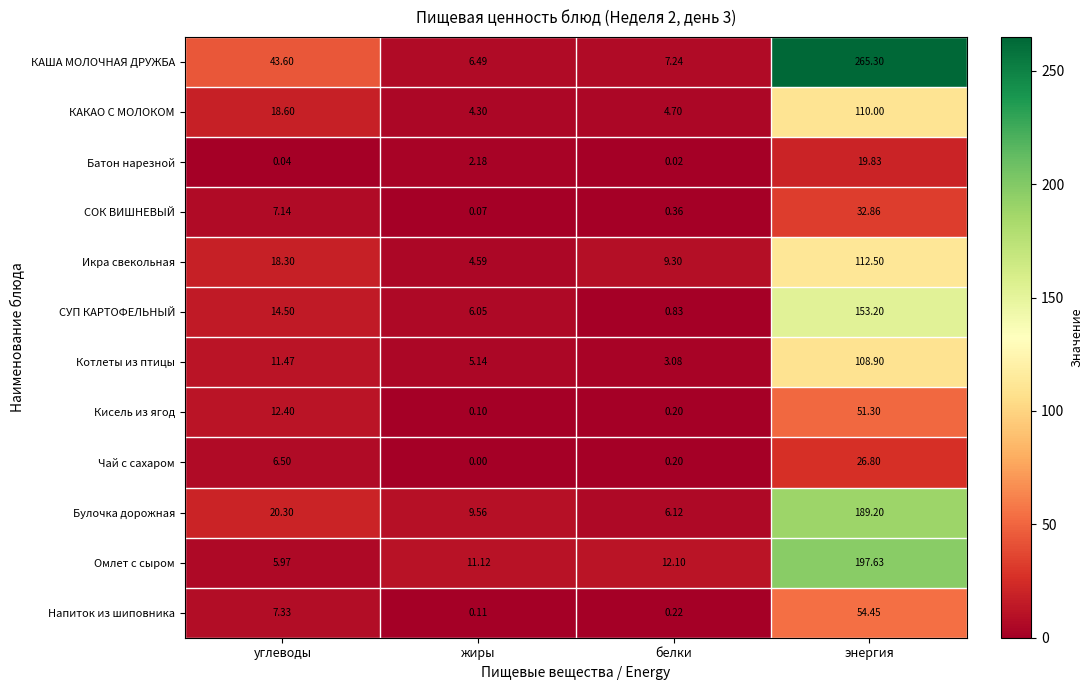

Which series has the largest total across all categories?

КАША МОЛОЧНАЯ ДРУЖБА